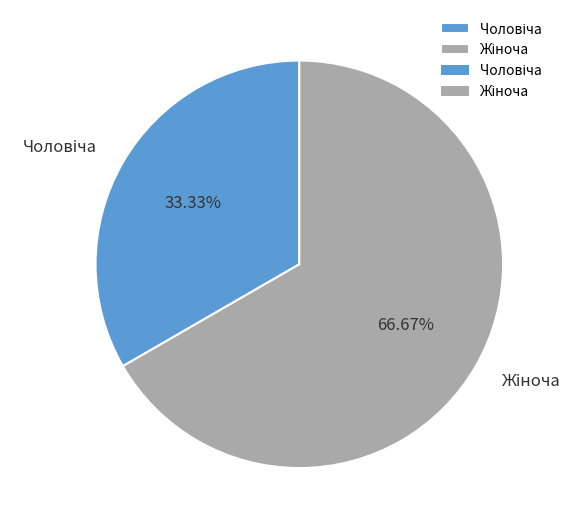

Is there a majority slice in this chart?

Yes